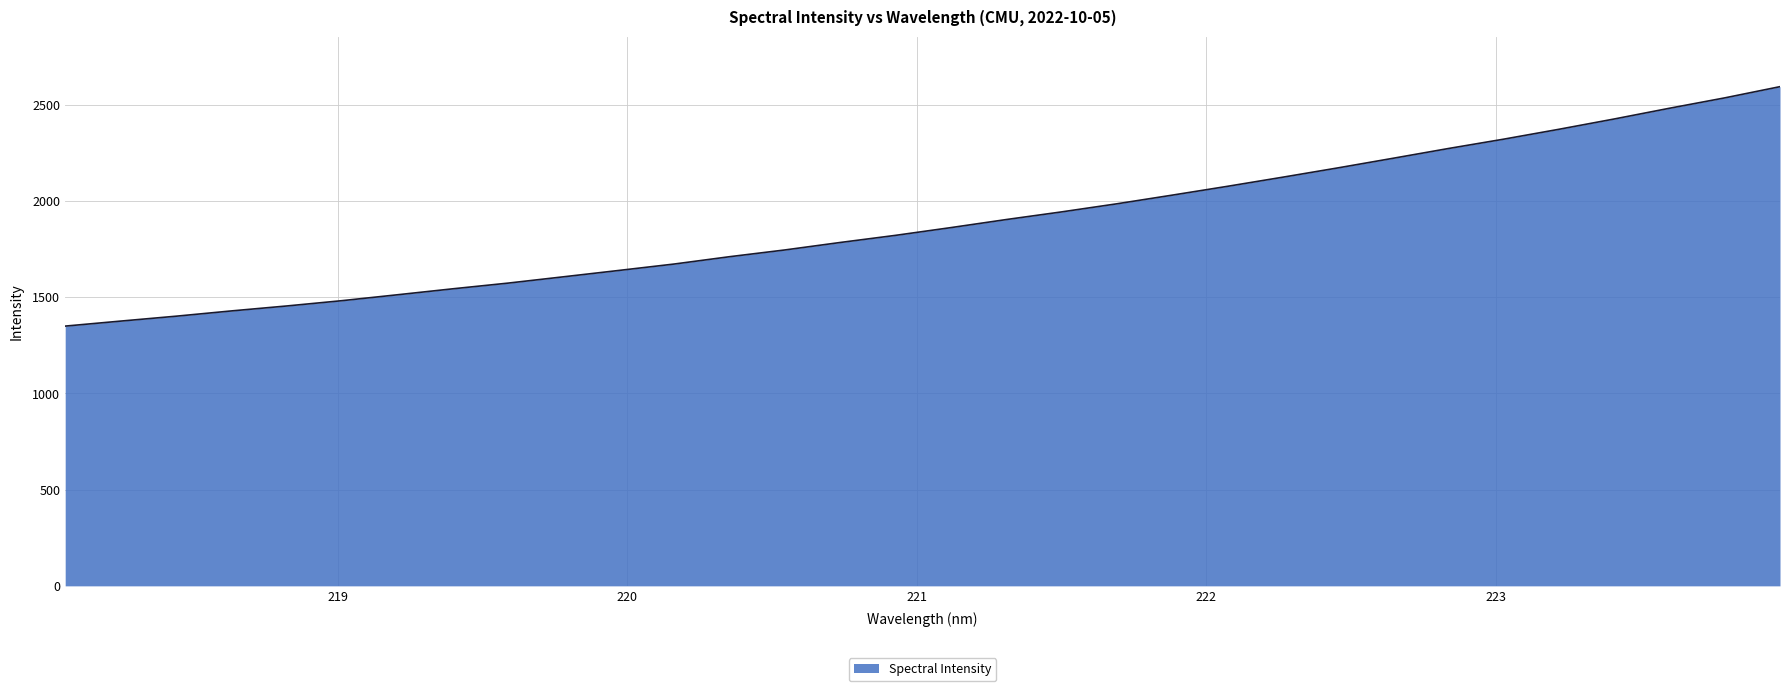

What is the maximum value shown in the chart?

2593.5